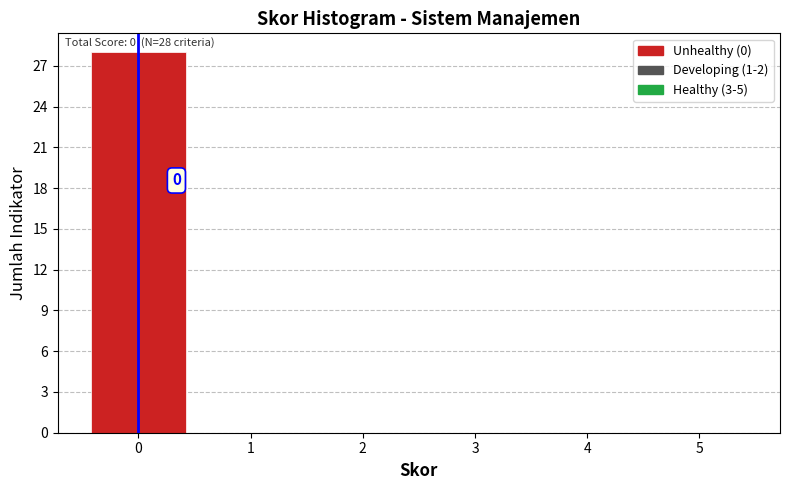

Which range on the x-axis has the tallest bar?

-0.5 to 0.5